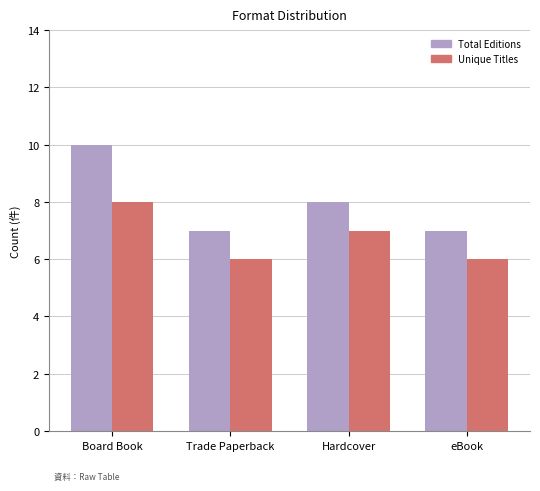

How many data points in Total Editions are less than 8?

2